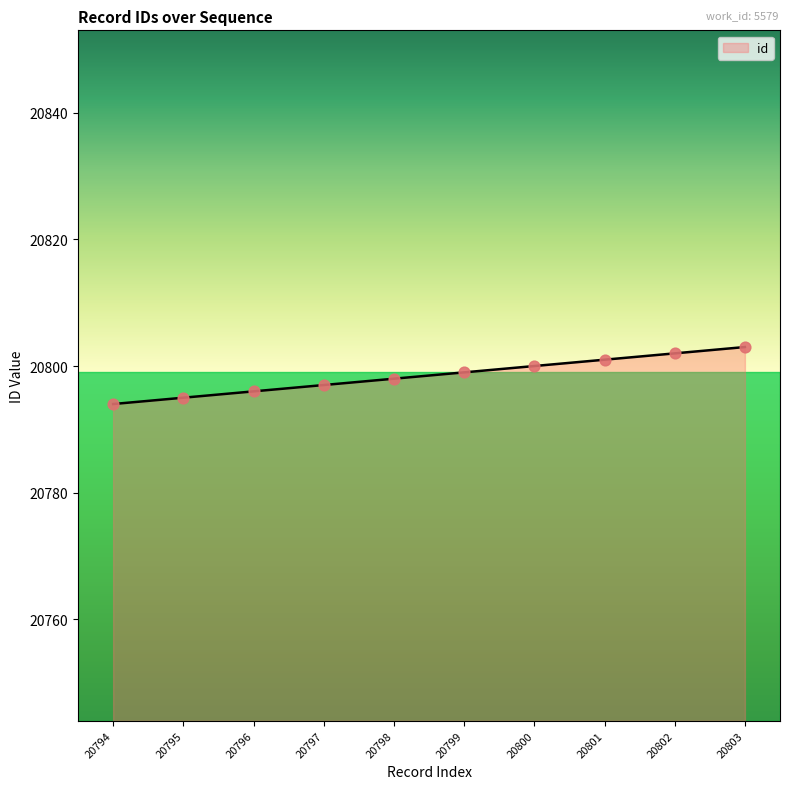

What is the change in value from 20795 to 20803?

+8